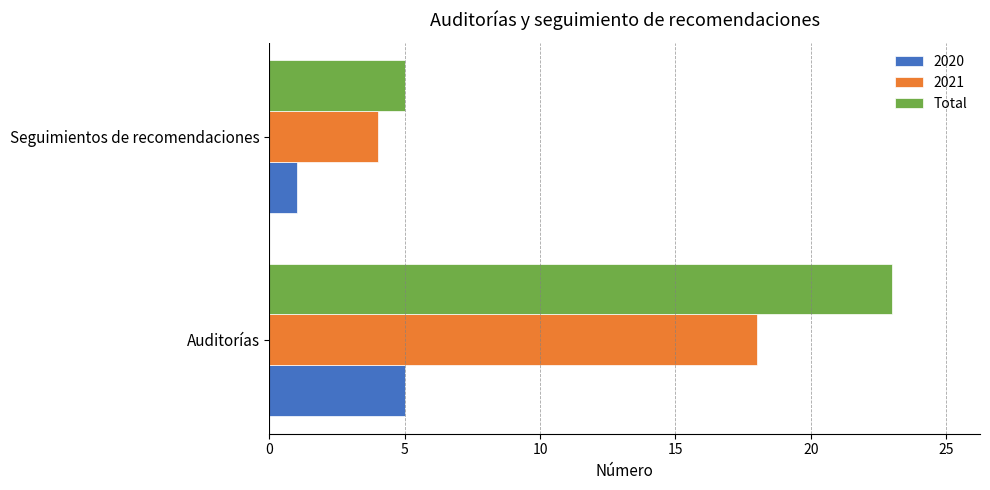

What is the average value of the 2020 series?

3